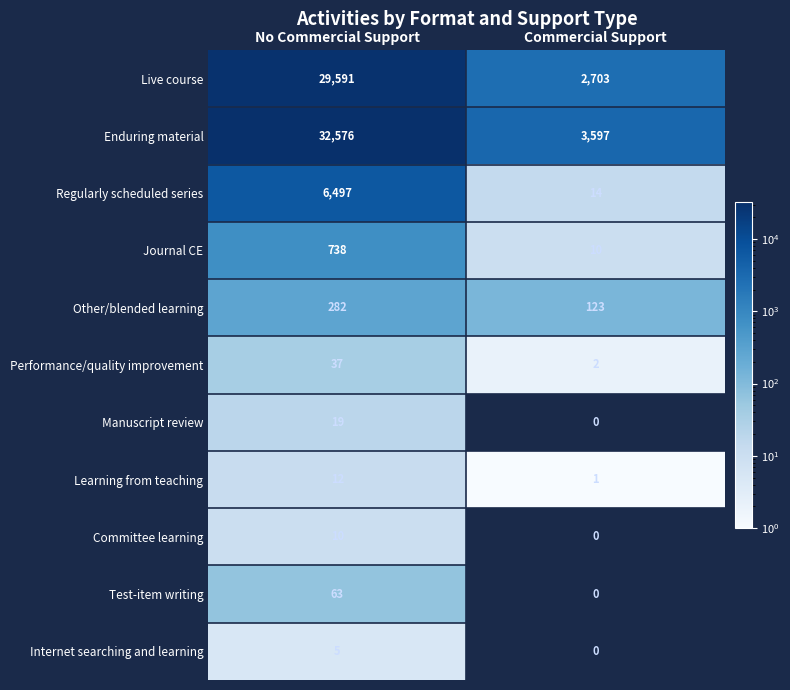

What is the highest value of the Enduring material series?

32576